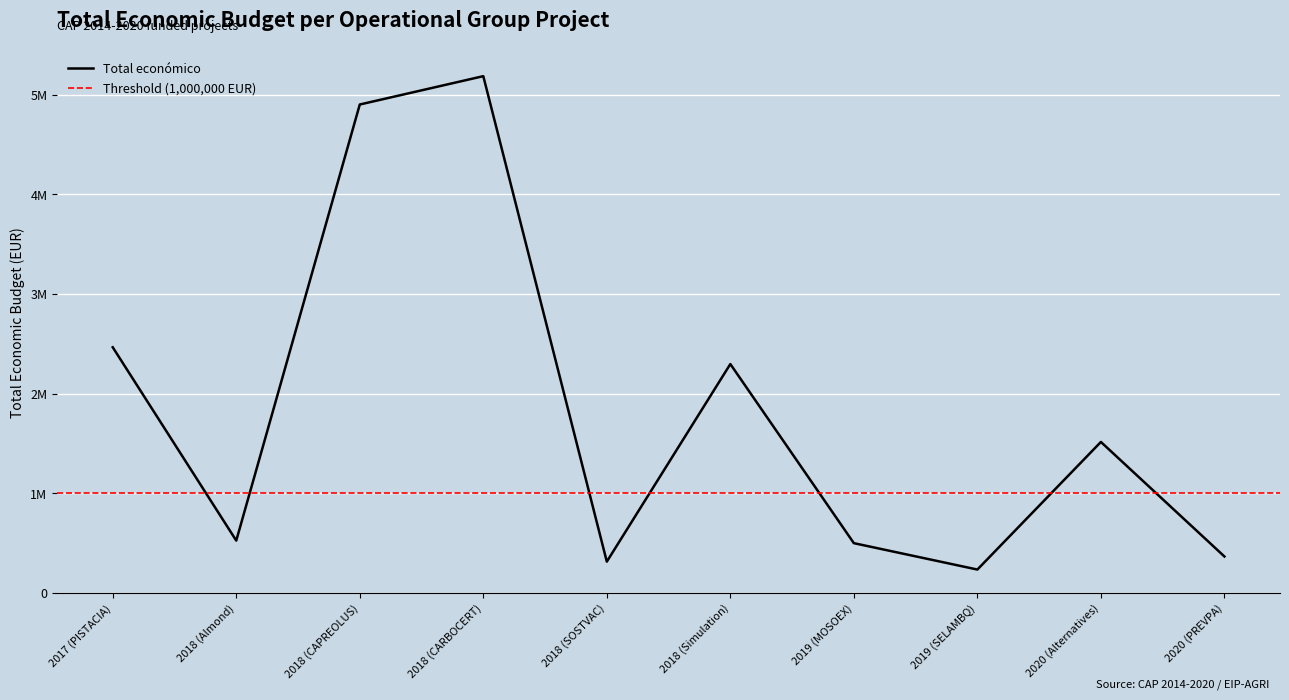

What is the approximate value at 2017 (PISTACIA), to the nearest 100?

2464600